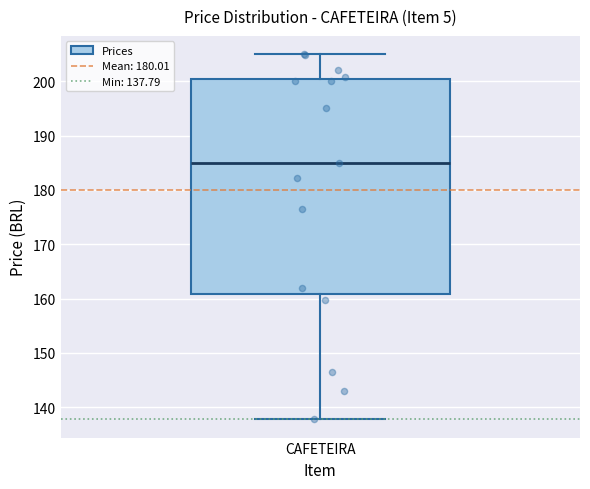

Transcribe this box plot: give where the median line is, the range the box spans, and where the two whiskers end, as read against the y-axis. The values are not printed on the chart, so give them approximately, as read against the axis.

median 185, box 161 to 200, whiskers 138 to 205